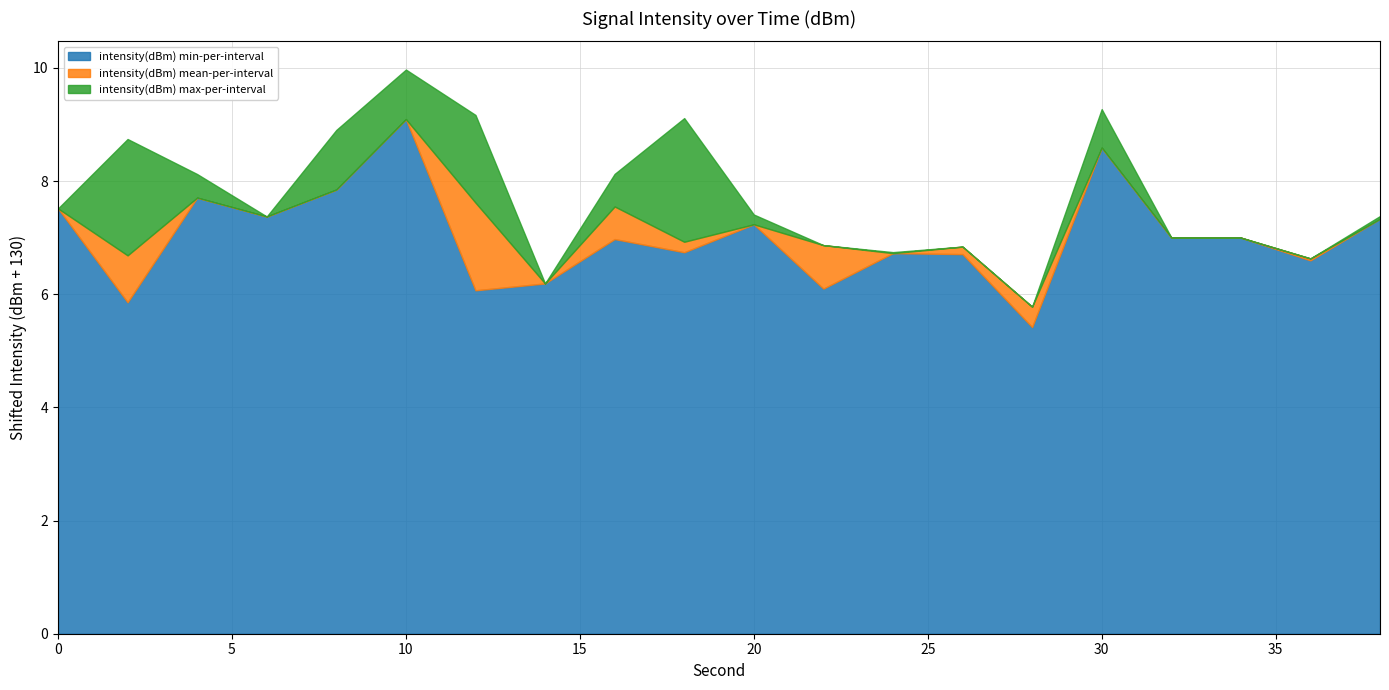

Which series ends up on top after the final intersection of intensity(dBm) max-per-interval and intensity(dBm) mean-per-interval?

intensity(dBm) max-per-interval